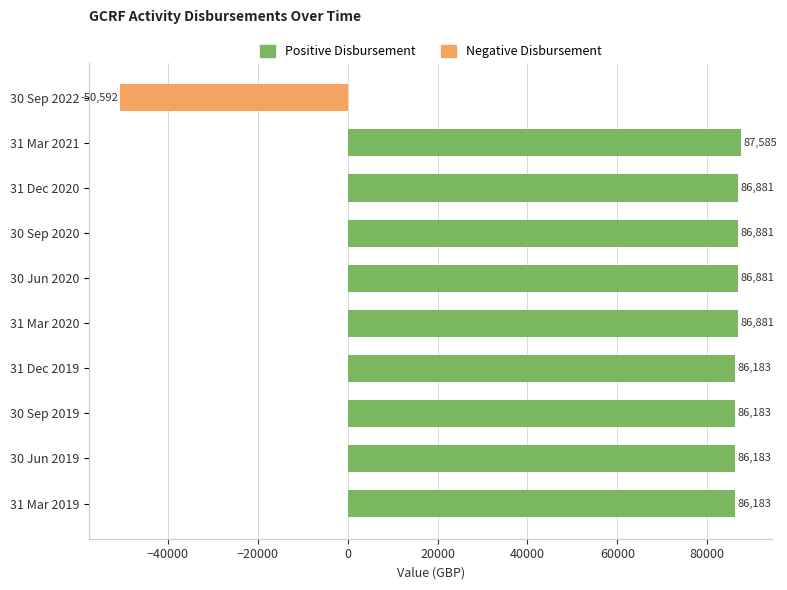

The value at 30 Jun 2020 is 114764.1. True or false?

False